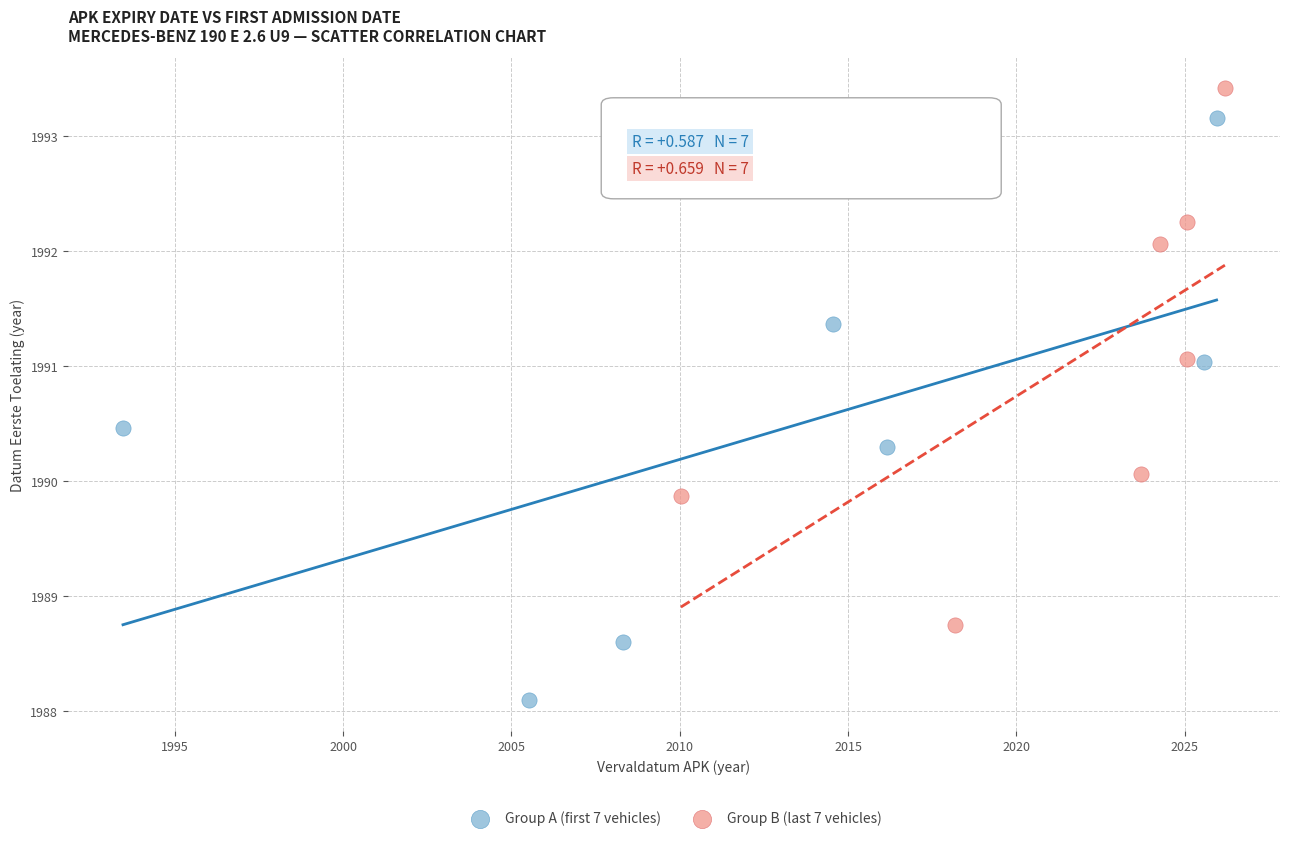

Which series contains the highest Y value?

Group B (last 7 vehicles)